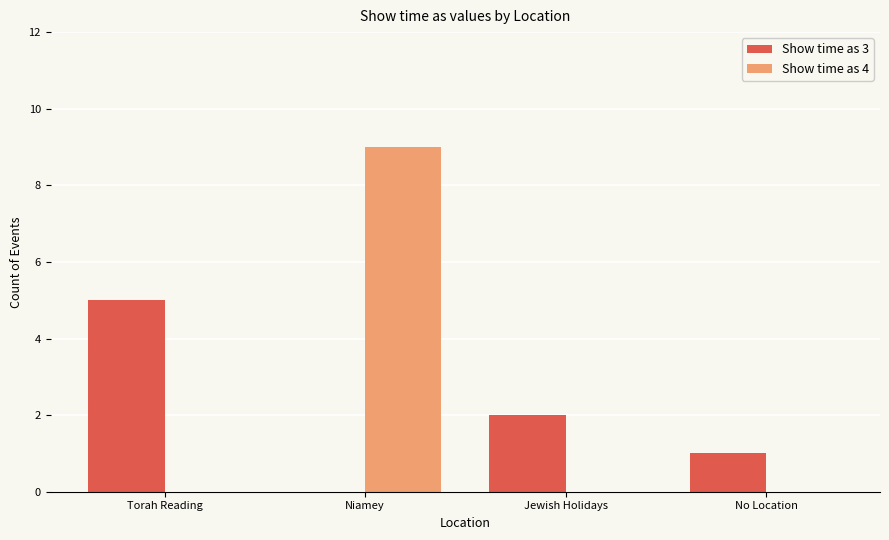

How many series are shown in this chart?

2